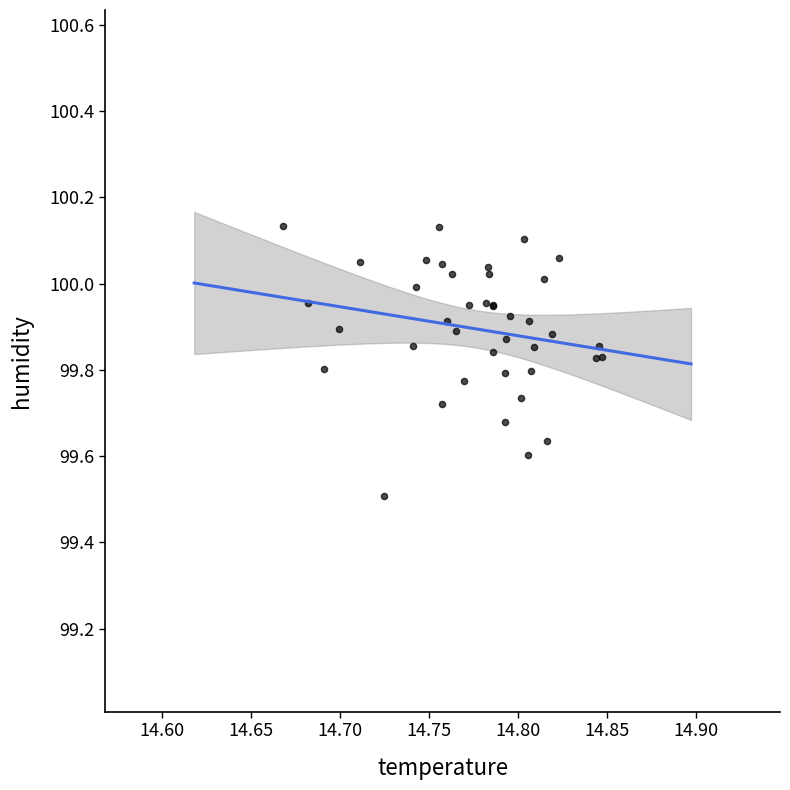

What Y value in the scatter plot is closest to 99?

99.5